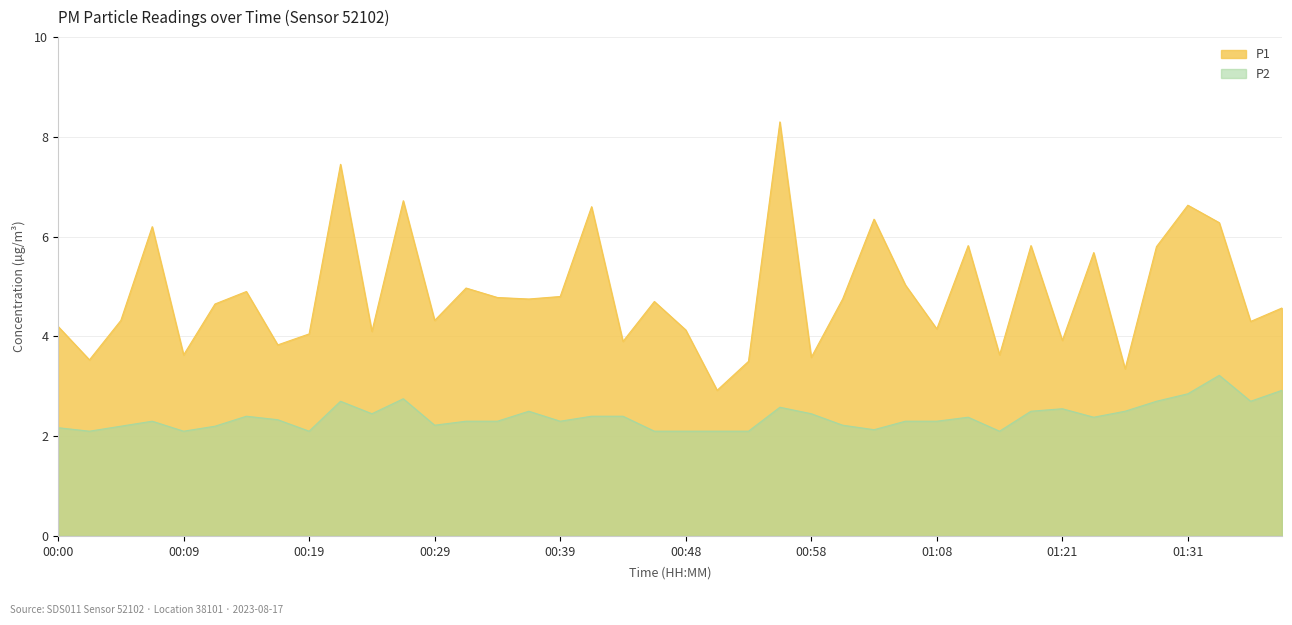

At how many categories does at least one series exceed 3?

39